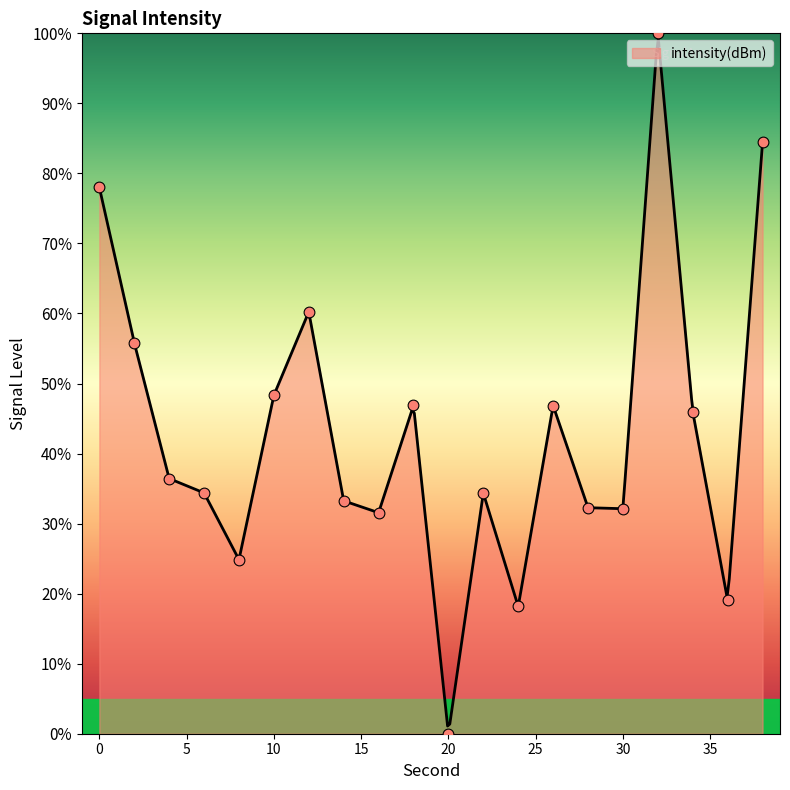

Which has a higher value, 6 or 18?

18